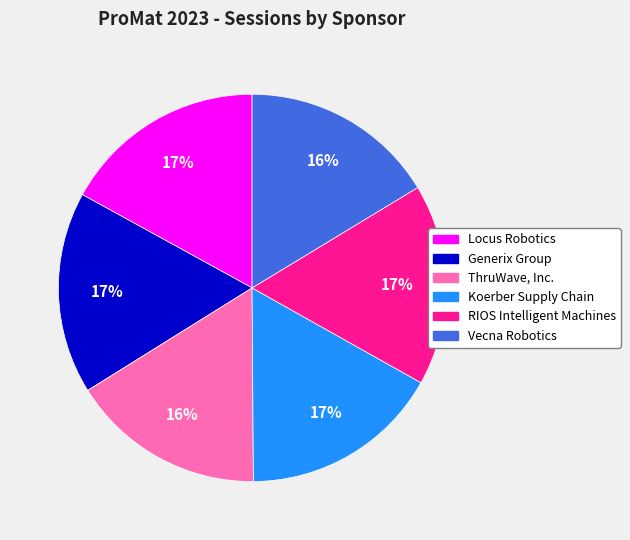

Do Vecna Robotics and ThruWave, Inc. together represent more than half of the pie?

No